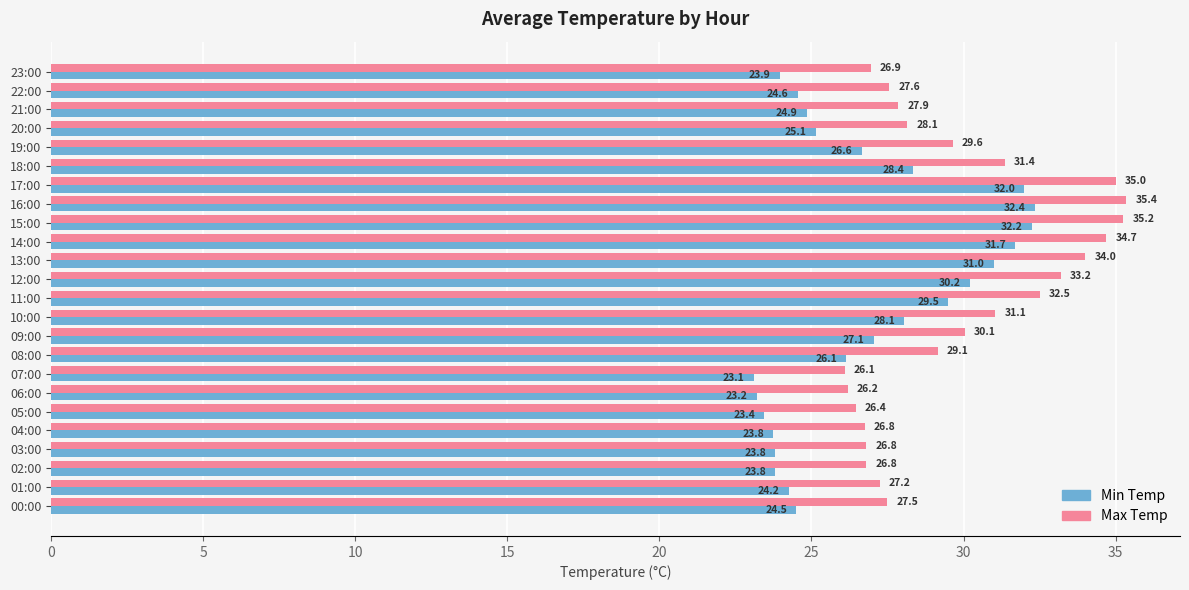

What is the average value of the Min Temp series?

26.8